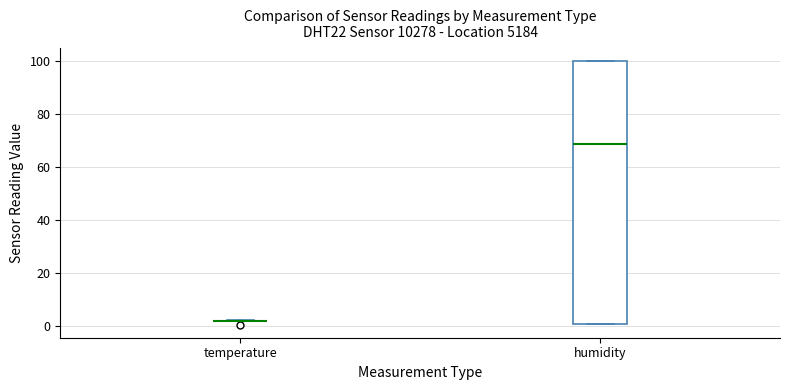

Reading left to right, transcribe this box plot: for each box, give where its median line is, the range the box spans, and where its two whiskers end, as read against the y-axis. The values are not printed on the chart, so give them approximately, as read against the axis.

temperature: box collapsed to a line at 2, whiskers 2 to 2
humidity: median 68, box 2 to 100, whiskers 2 to 100